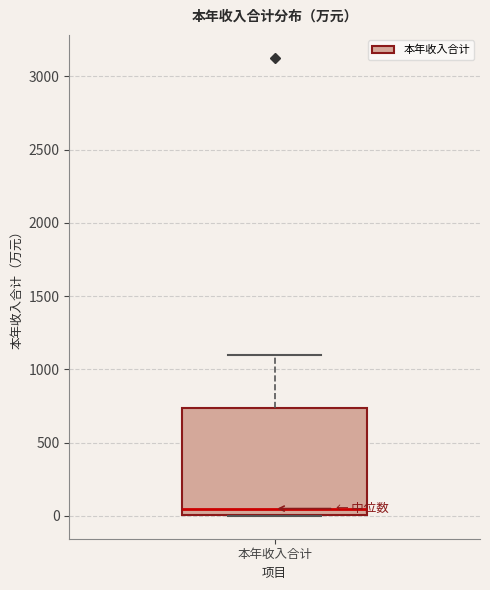

Where does the upper whisker of the box for 本年收入合计 end on the y-axis? The values are not printed on the chart, so give them approximately, as read against the axis.

1100